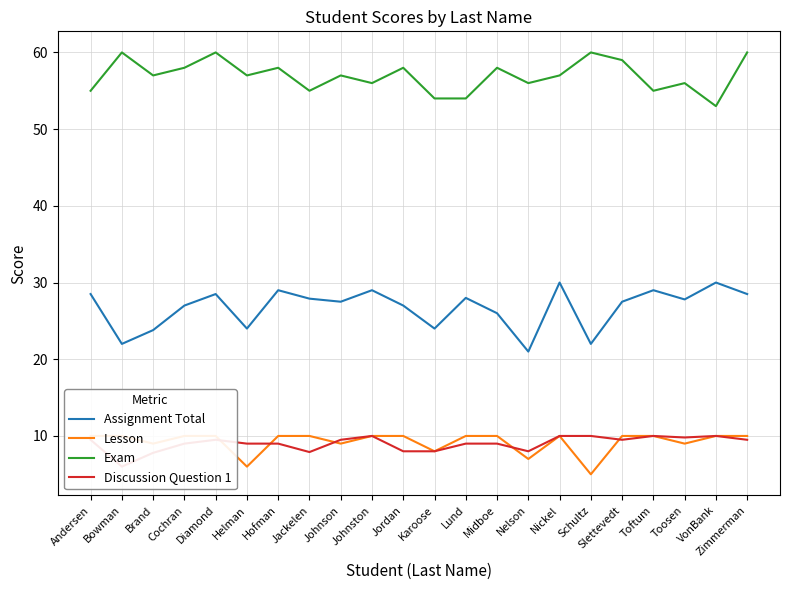

At how many categories does at least one series exceed 43?

22